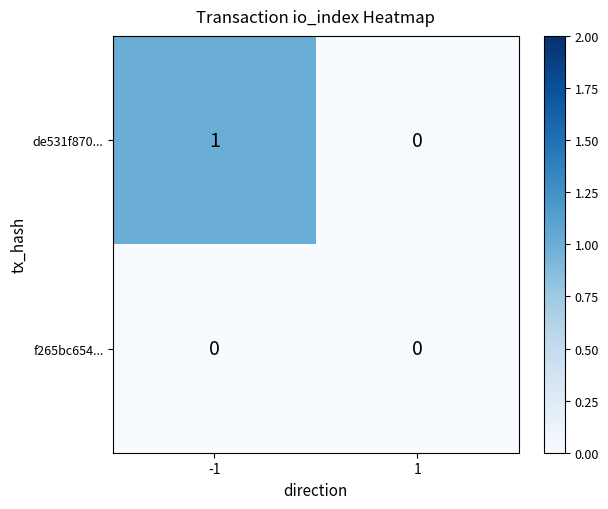

Between -1 and 1, which series saw the biggest shift?

de531f870...